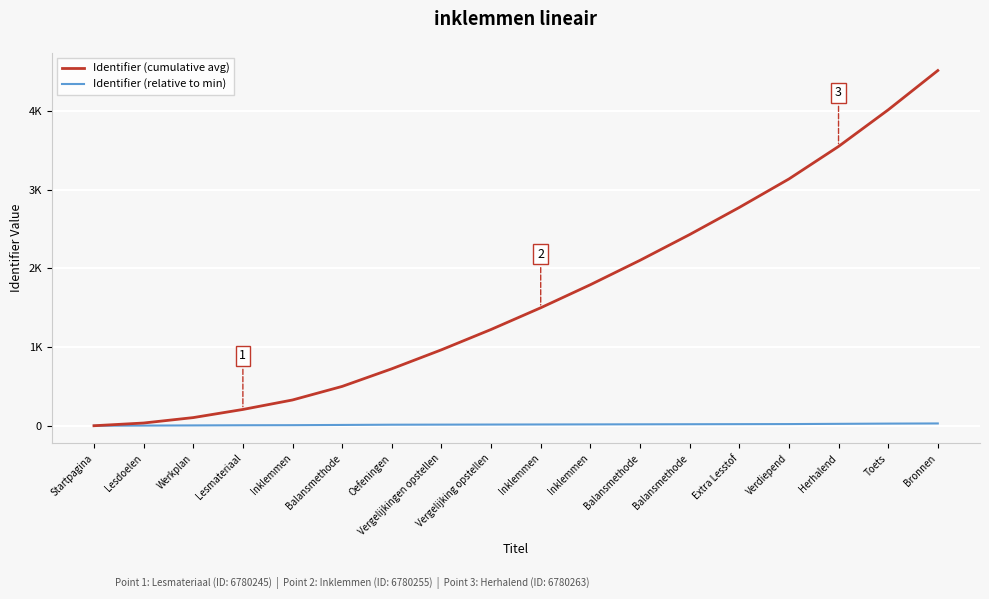

Is this an area chart (filled region under the line)?

No